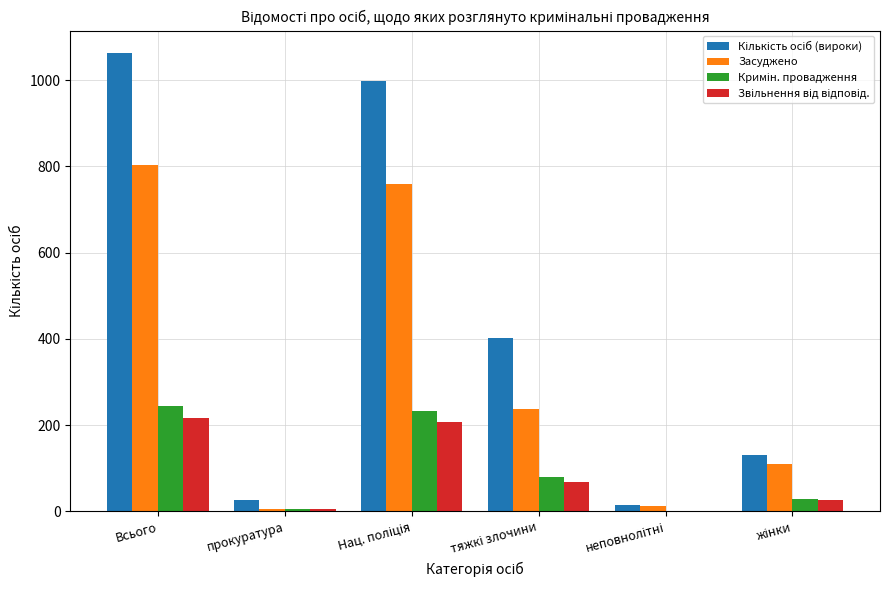

At which category is the sum across all series the highest?

Всього